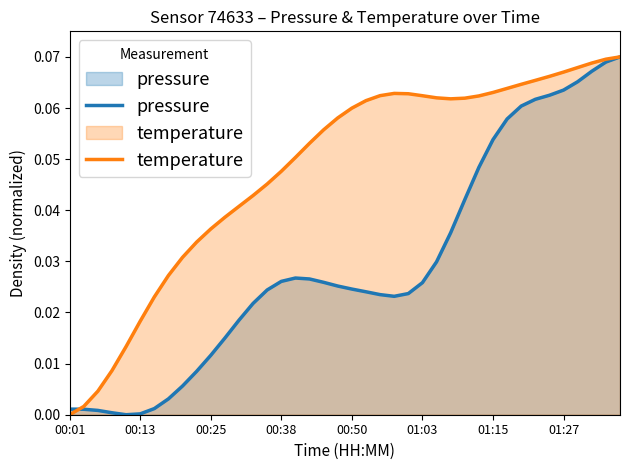

How many categories are shown in the chart?

40